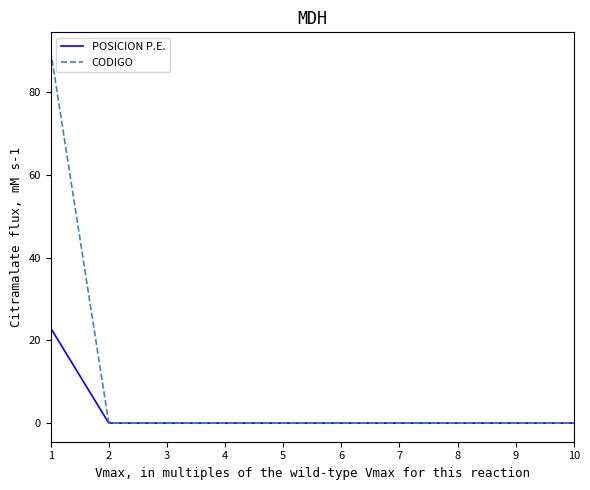

What is the maximum value shown in the chart?

90.0